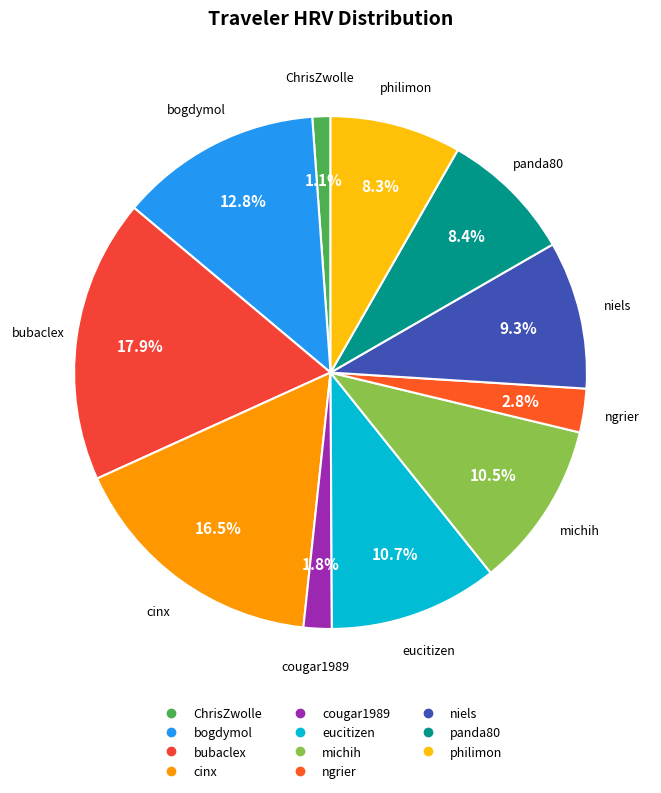

Is there a majority slice in this chart?

No